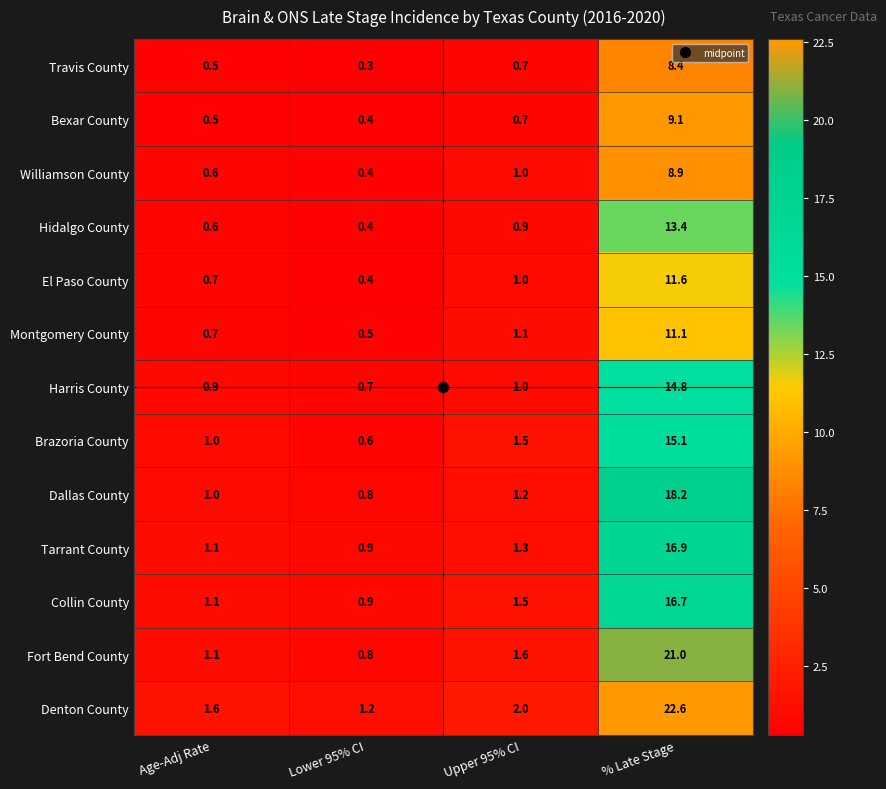

What is the sum of all Harris County values?

17.4